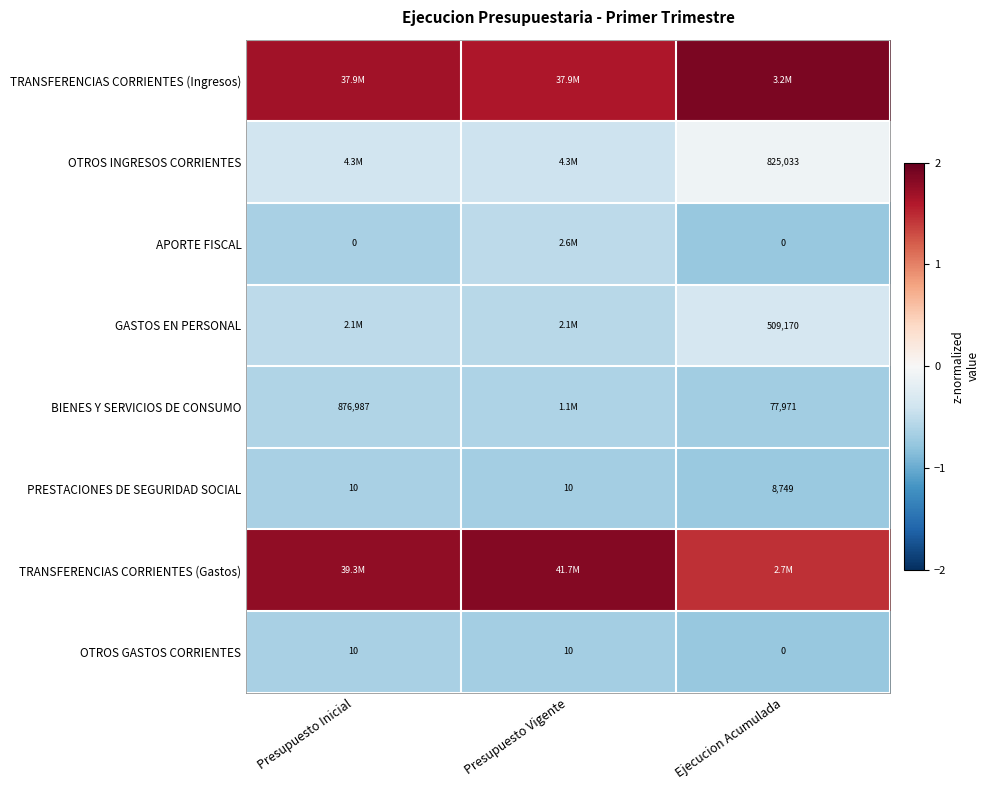

Count the number of data series in this chart.

8